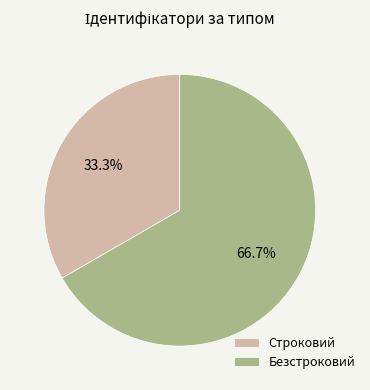

Which has a higher value, Безстроковий or Строковий?

Безстроковий